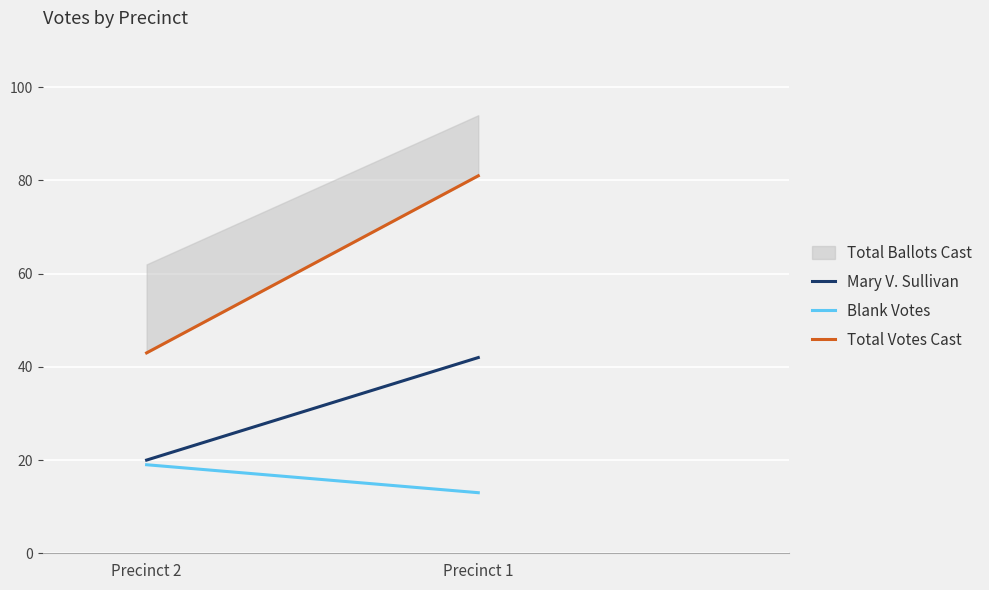

Which series changed the most between Precinct 1 and Precinct 2?

Total Votes Cast